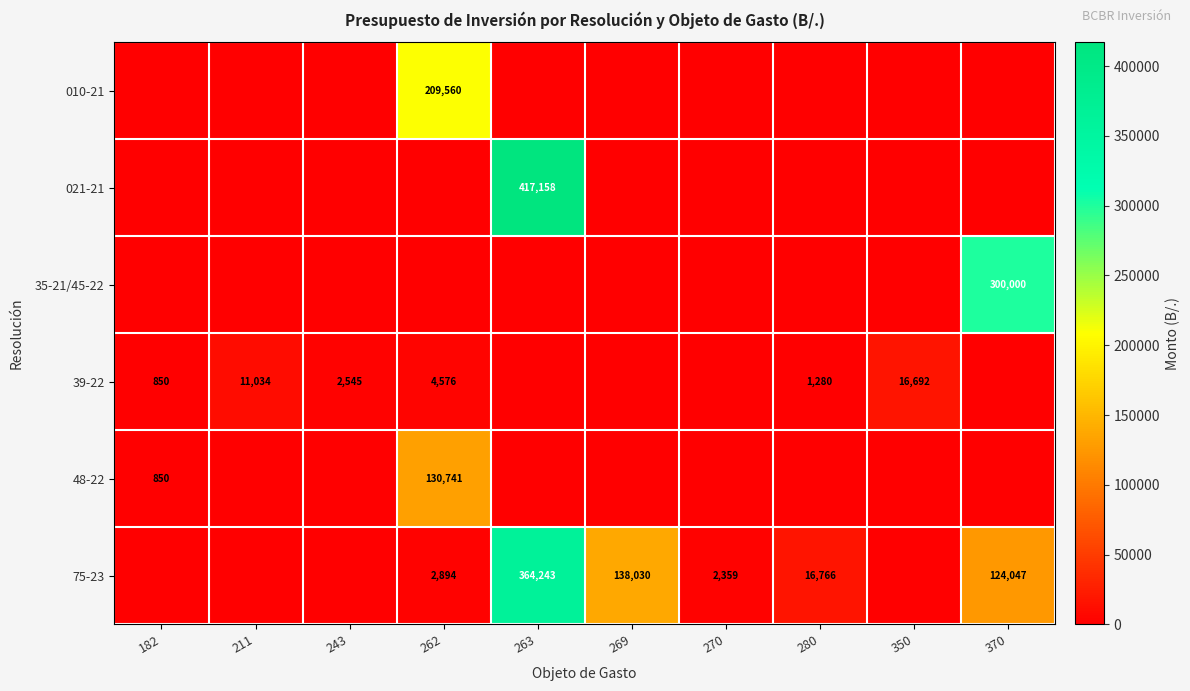

The 39-22 series shows 1279.7 at 280. True or false?

True